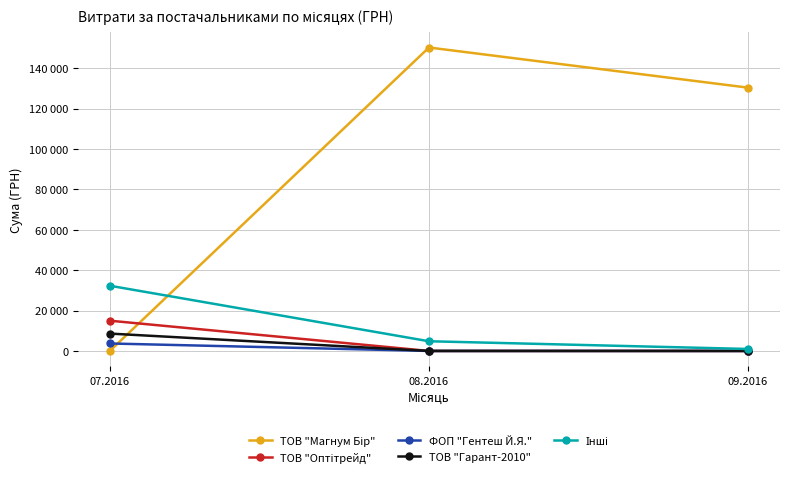

Reading left to right, list all the values displayed in this chart.

ТОВ "Магнум Бір": 0.0	150229.0	130350.0
ТОВ "Оптітрейд": 14976.0	0.0	0.0
ФОП "Гентеш Й.Я.": 3698.0	0.0	0.0
ТОВ "Гарант-2010": 8598.0	0.0	0.0
Інші: 32286.1	4800.0	979.2